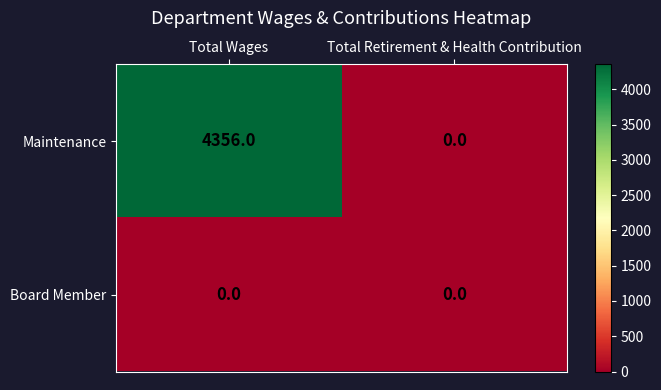

What is the total value across all series at Total Wages?

4356